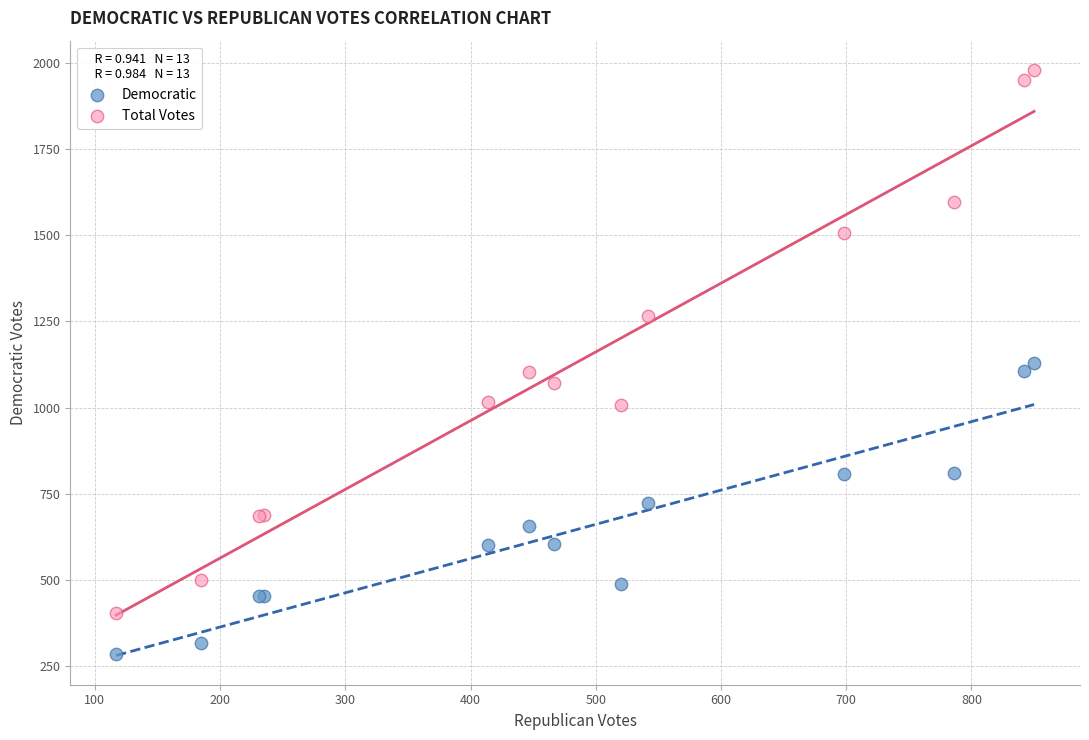

Which series has the widest spread of Y values?

Total Votes